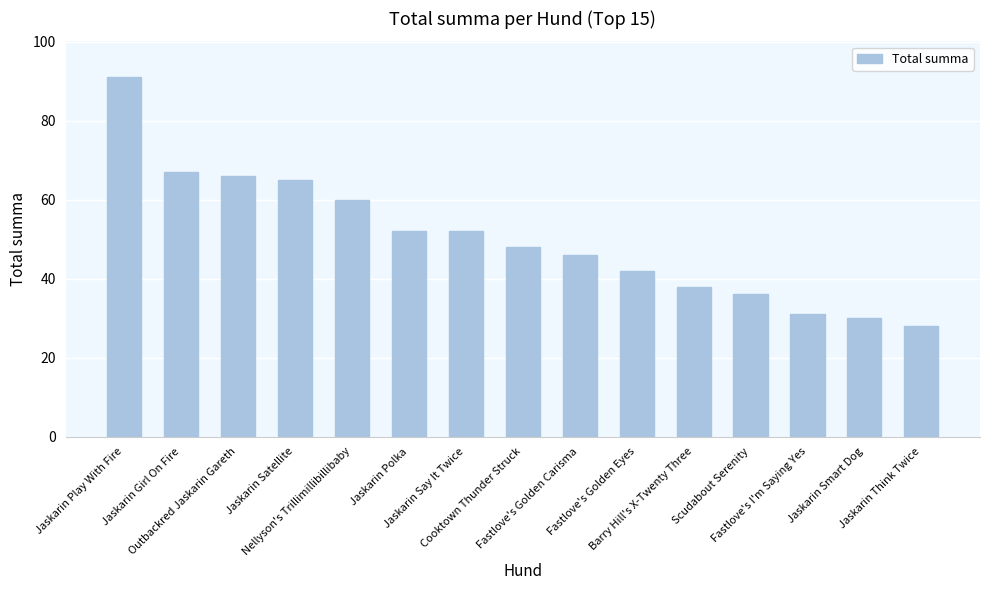

What position from the right is Nellyson's Trillimillibillibaby?

11